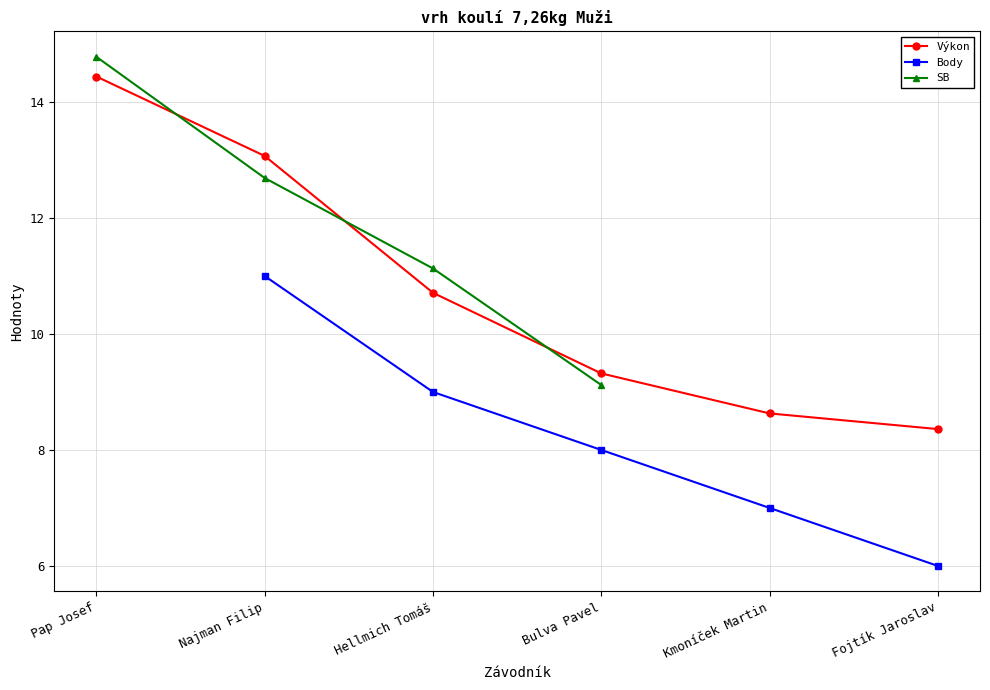

Rank the series at Bulva Pavel from lowest to highest value.

Body, SB, Výkon